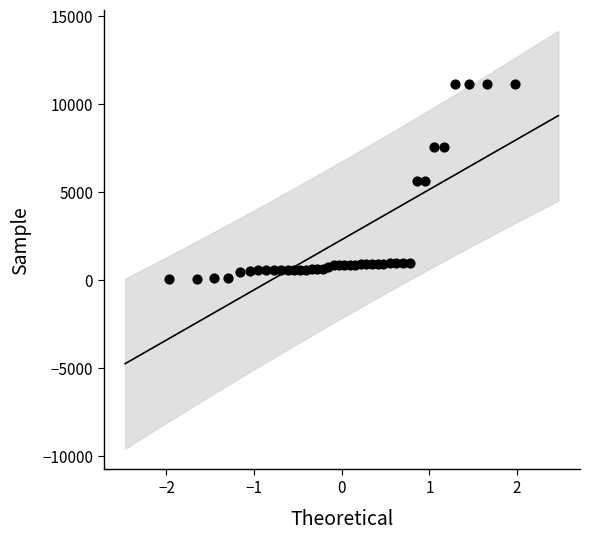

What is the range of Y values (max minus min)?

11056.9